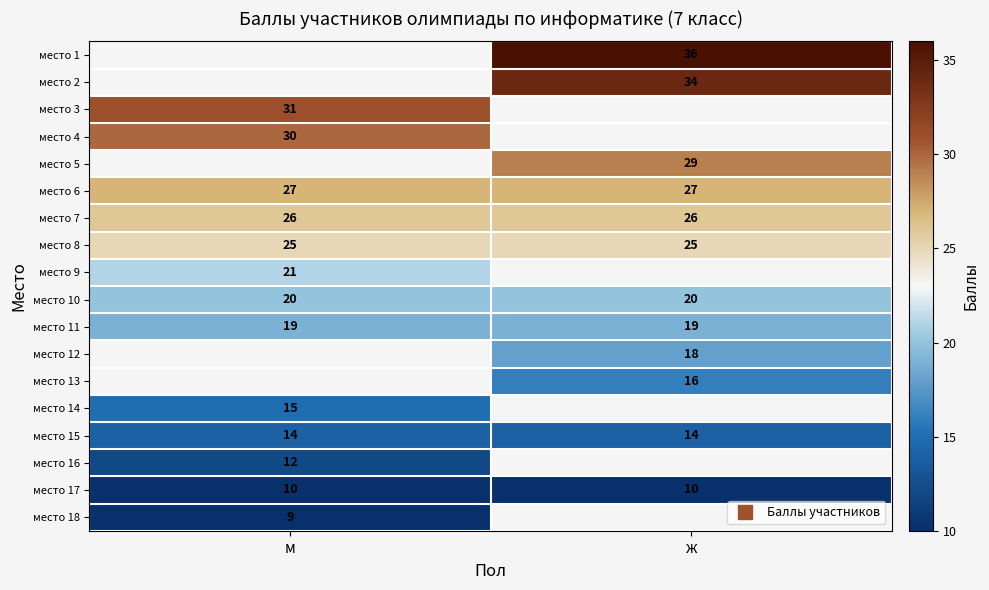

The место 18 series shows 13.1 at м. True or false?

False